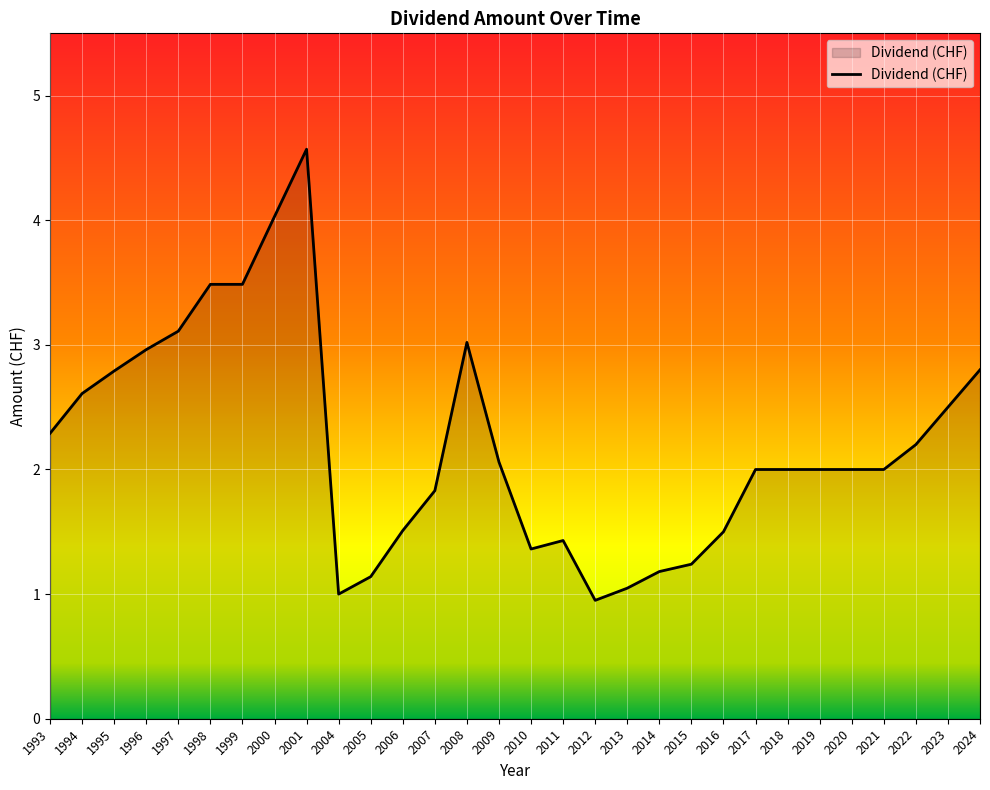

What is the greatest value displayed?

4.6